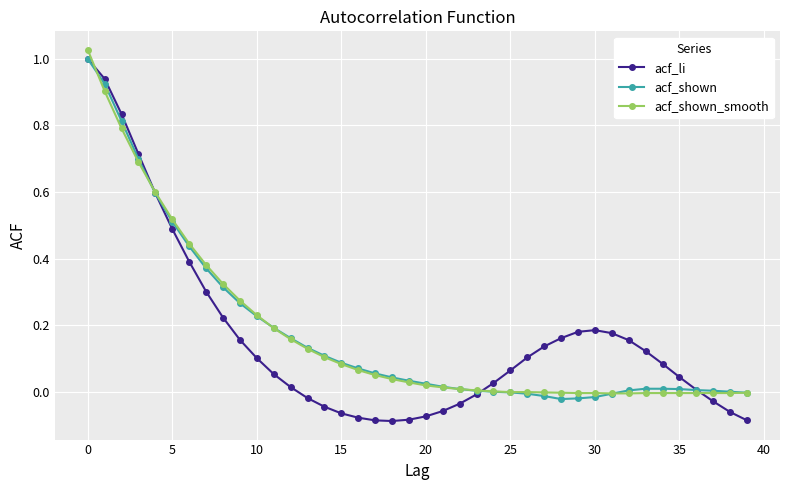

Which series has the largest range (max minus min)?

acf_li